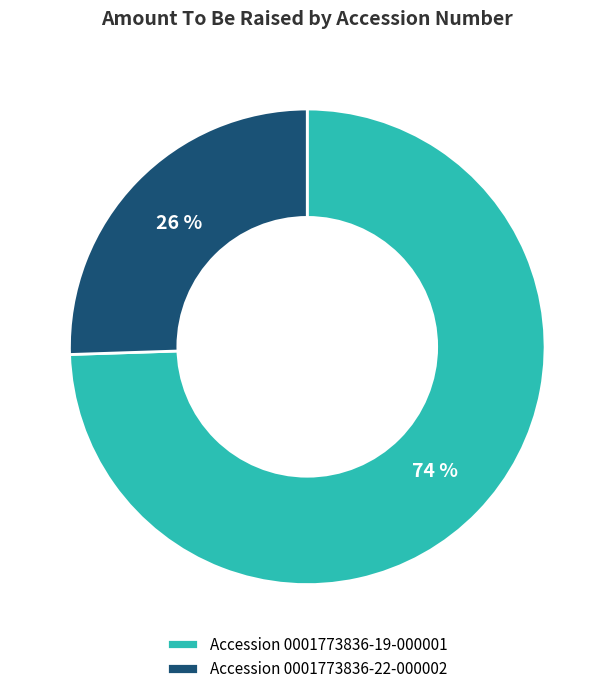

Rank the categories by value from lowest to highest.

Accession 0001773836-22-000002, Accession 0001773836-19-000001